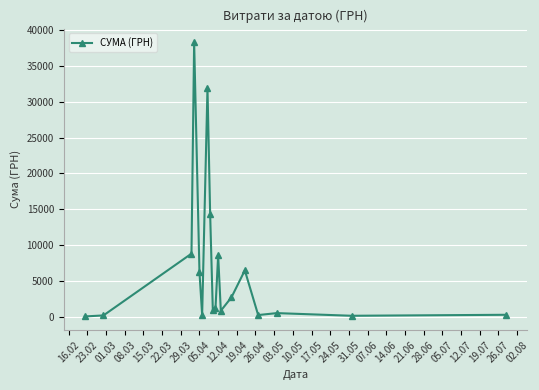

What is the sum of all values?

121839.8